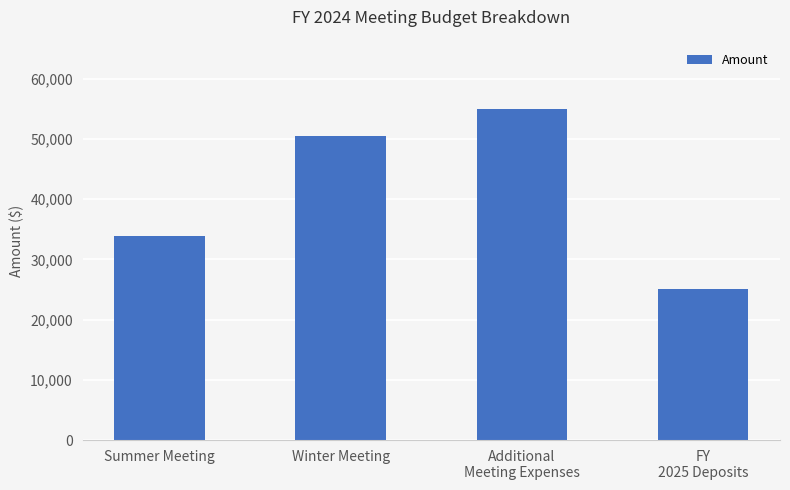

What is the label of the 4th bar from the right?

Summer Meeting